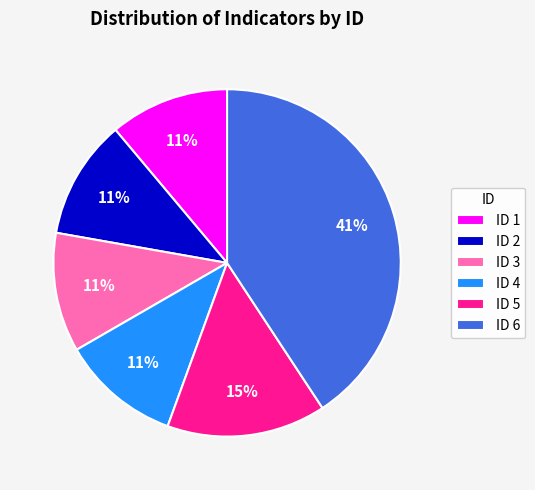

Do ID 4 and ID 1 together represent more than half of the pie?

No